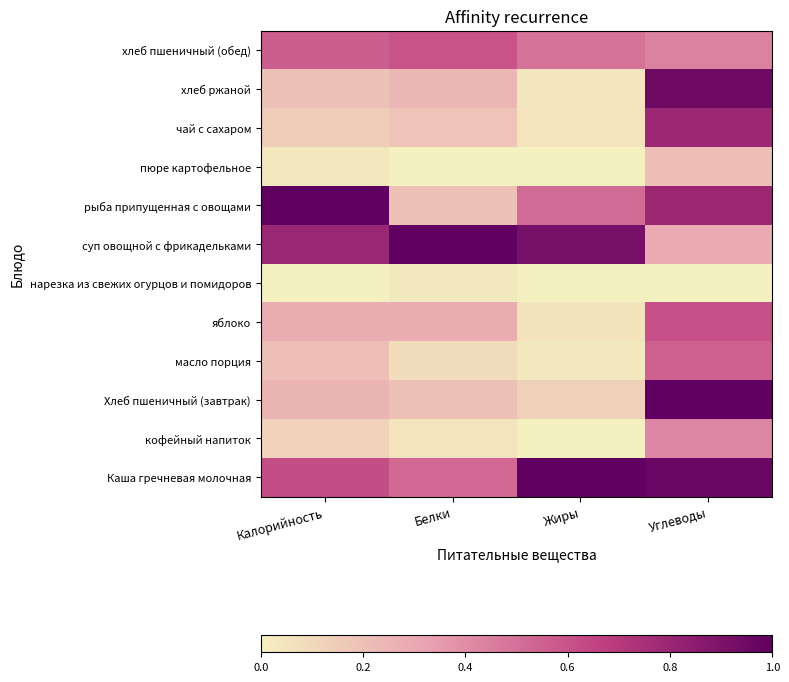

What is the total value across all series at Углеводы?

7.0